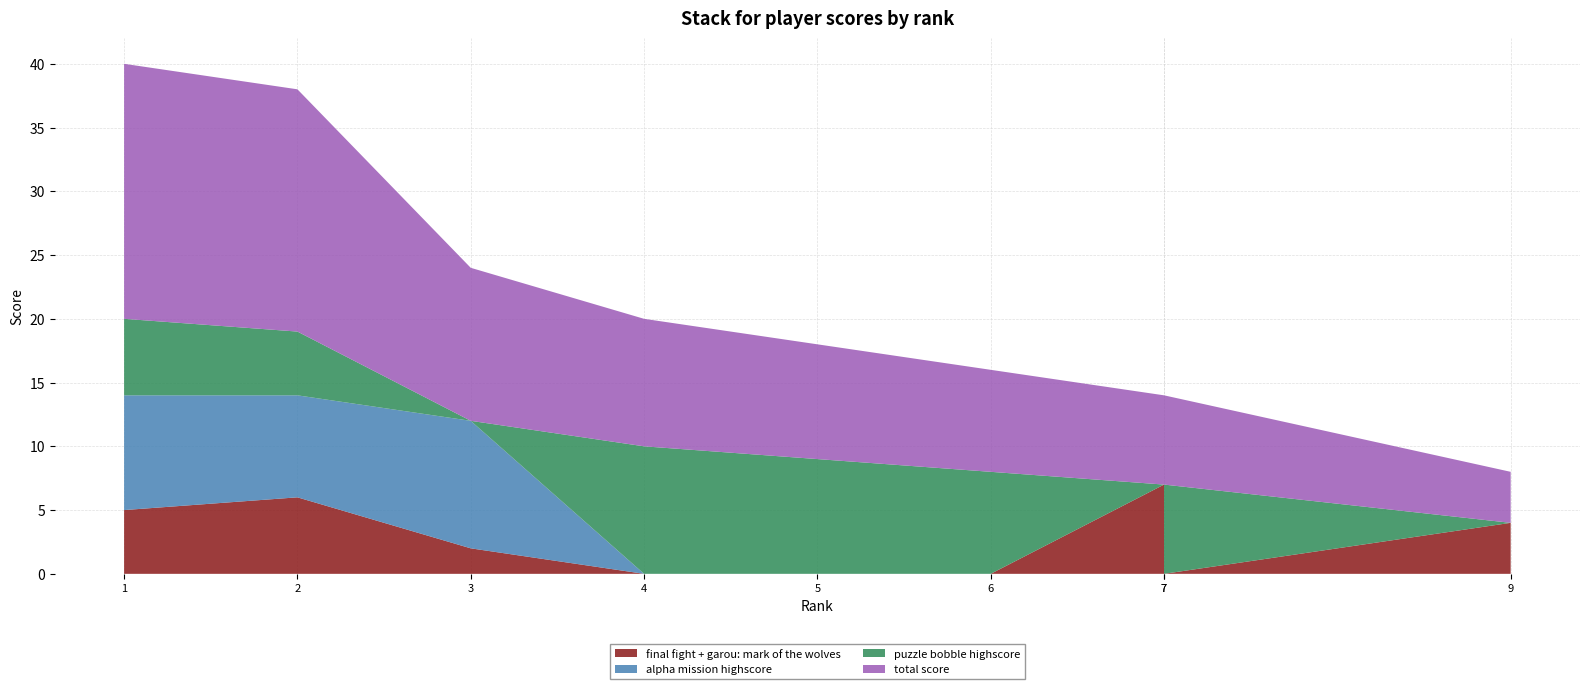

Reading left to right, transcribe all the data shown in this chart.

final fight + garou: mark of the wolves: 5	6	2	0	0	0	7	0	4
alpha mission highscore: 9	8	10	0	0	0	0	0	0
puzzle bobble highscore: 6	5	0	10	9	8	0	7	0
total score: 20	19	12	10	9	8	7	7	4